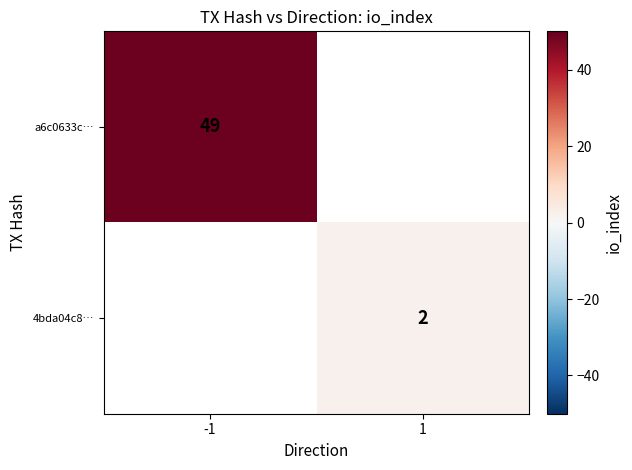

What is the smallest value displayed?

2.0